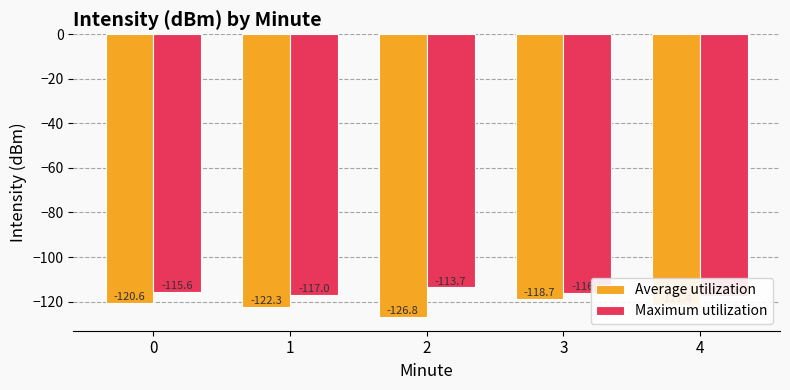

What is the smallest value displayed?

-126.8